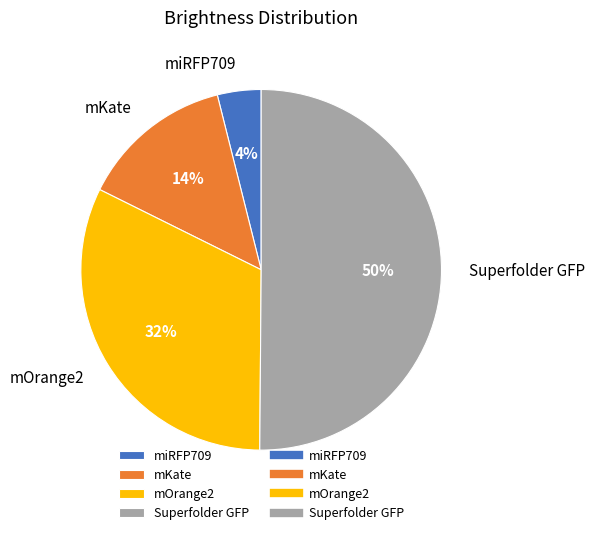

Combined, do miRFP709 and mOrange2 account for over 50%?

No